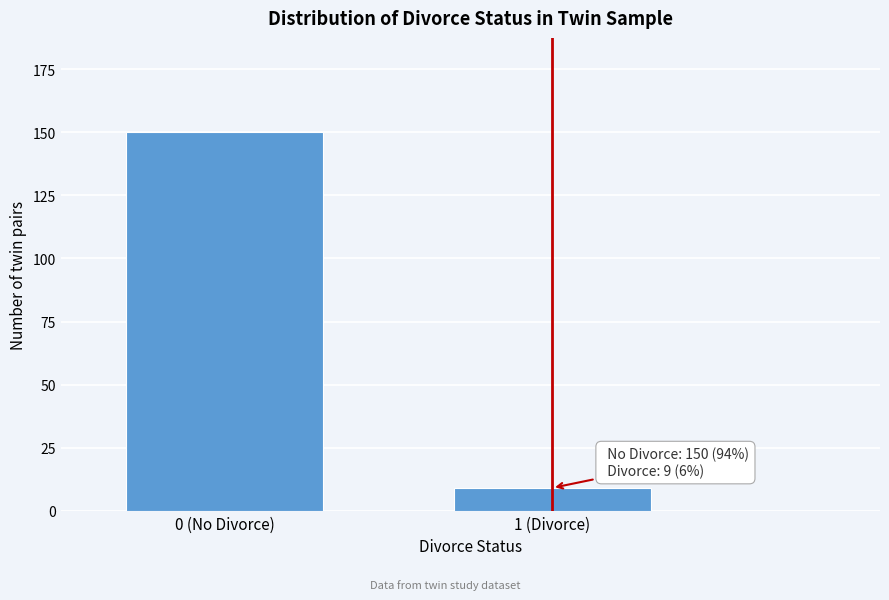

Reading right to left, extract all data points from this chart.

1 (Divorce)=9	0 (No Divorce)=150